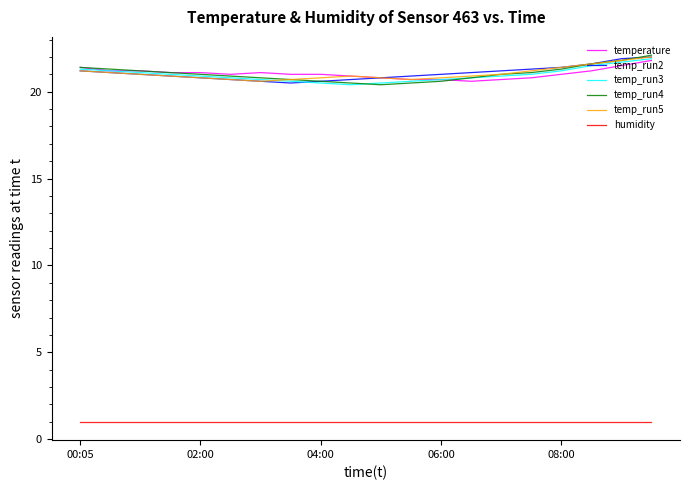

What is the highest value of the temperature series?

21.8